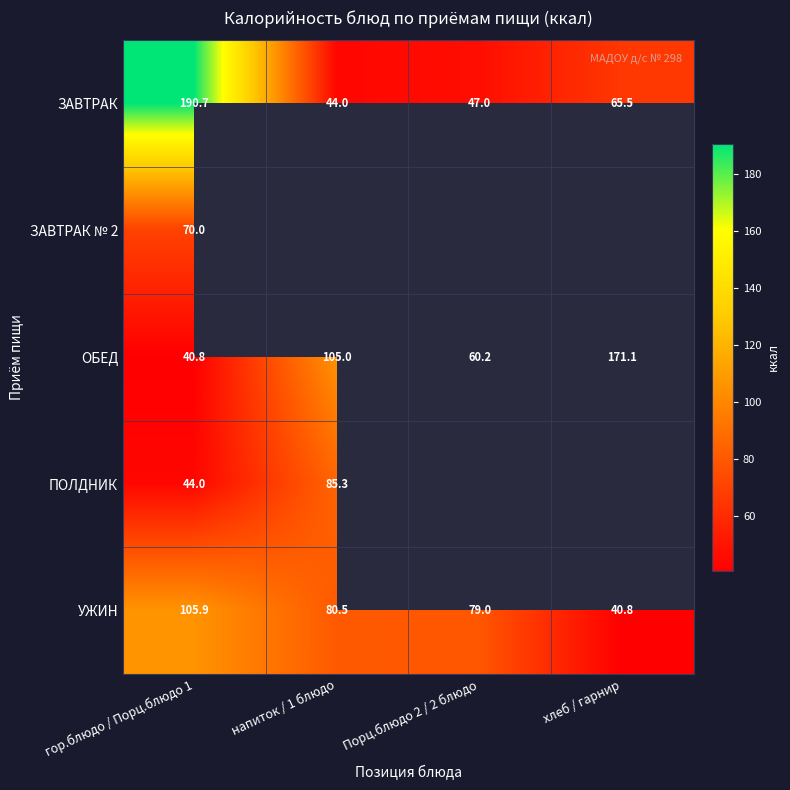

At which label does УЖИН reach its minimum?

хлеб / гарнир